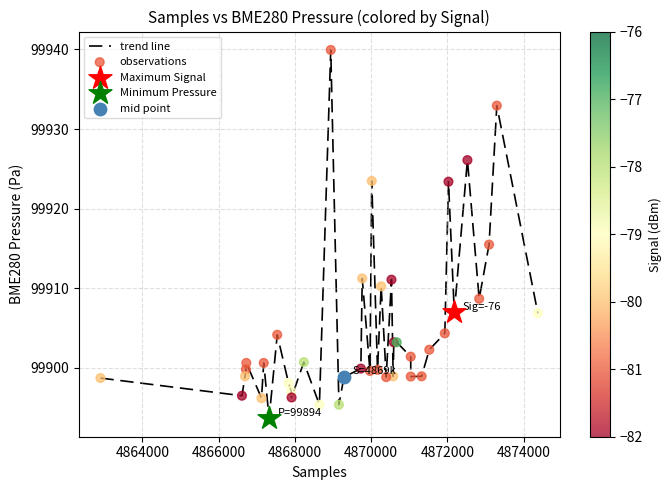

What is the minimum value shown in the chart?

99893.6